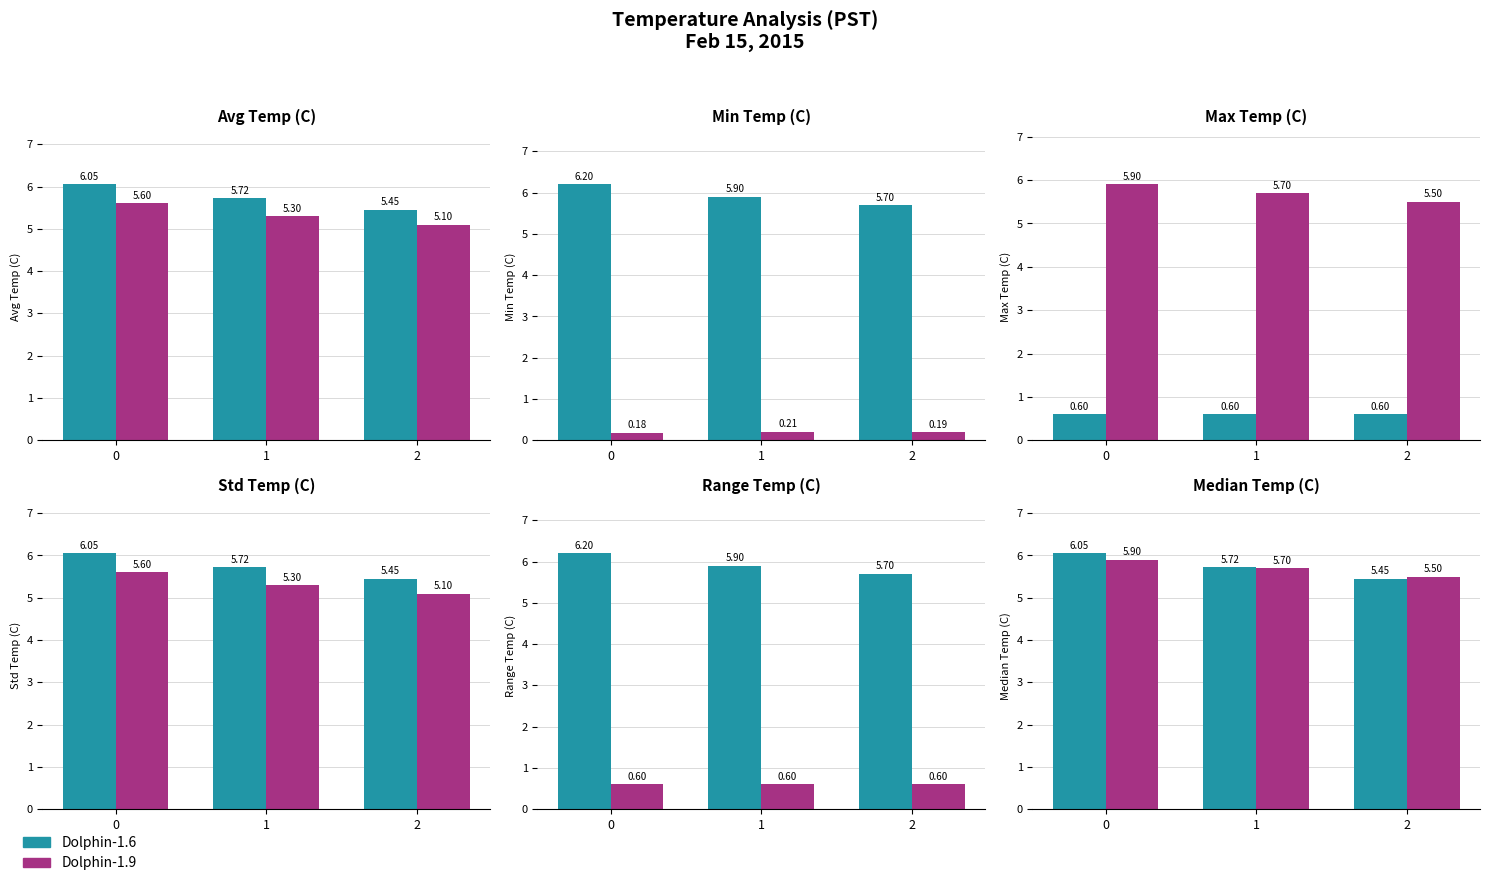

Which series has the widest spread of values?

Dolphin-1.6